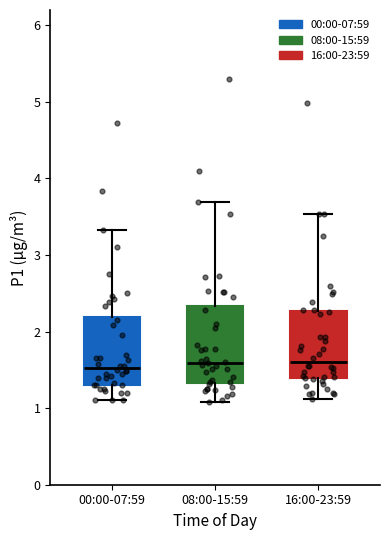

Reading left to right, read every box against the y-axis: the position of its median line, the range the box covers, and the ends of its whiskers. The values are not printed on the chart, so give them approximately, as read against the axis.

00:00-07:59: median 1.5, box 1.3 to 2.2, whiskers 1.1 to 3.3
08:00-15:59: median 1.6, box 1.3 to 2.3, whiskers 1.1 to 3.7
16:00-23:59: median 1.6, box 1.4 to 2.3, whiskers 1.1 to 3.5